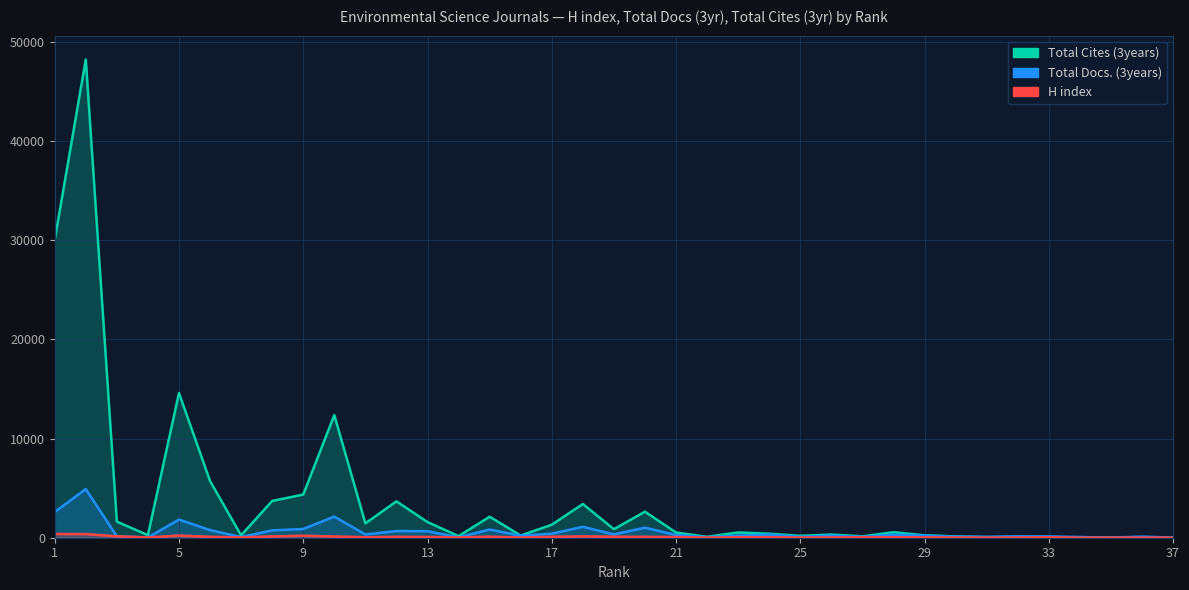

List the series in order of their peak value, highest first.

Total Cites (3years), Total Docs. (3years), H index